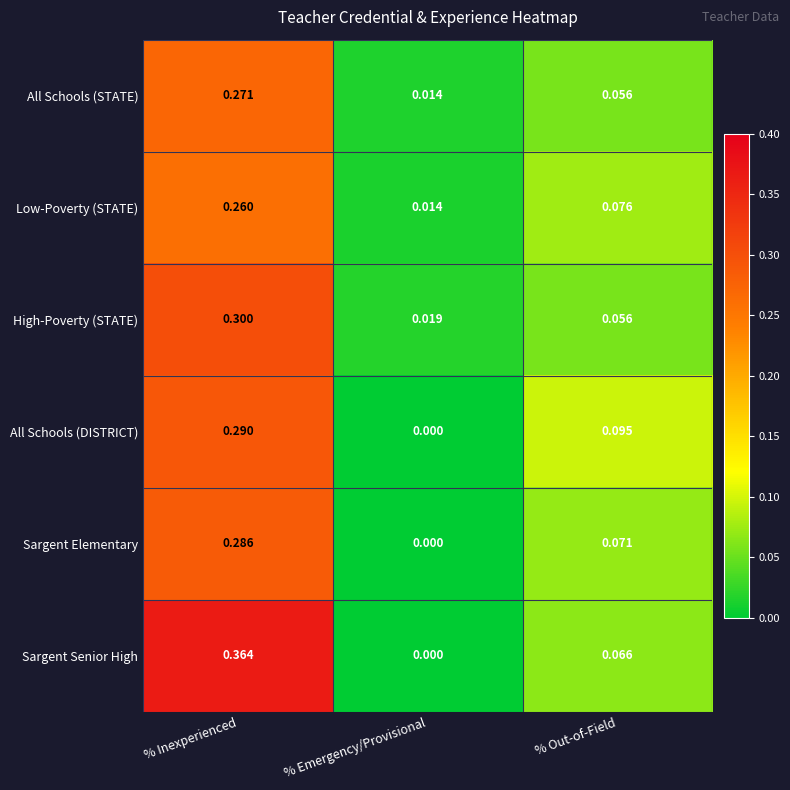

Between % Inexperienced and % Out-of-Field, which series saw the biggest shift?

Sargent Senior High